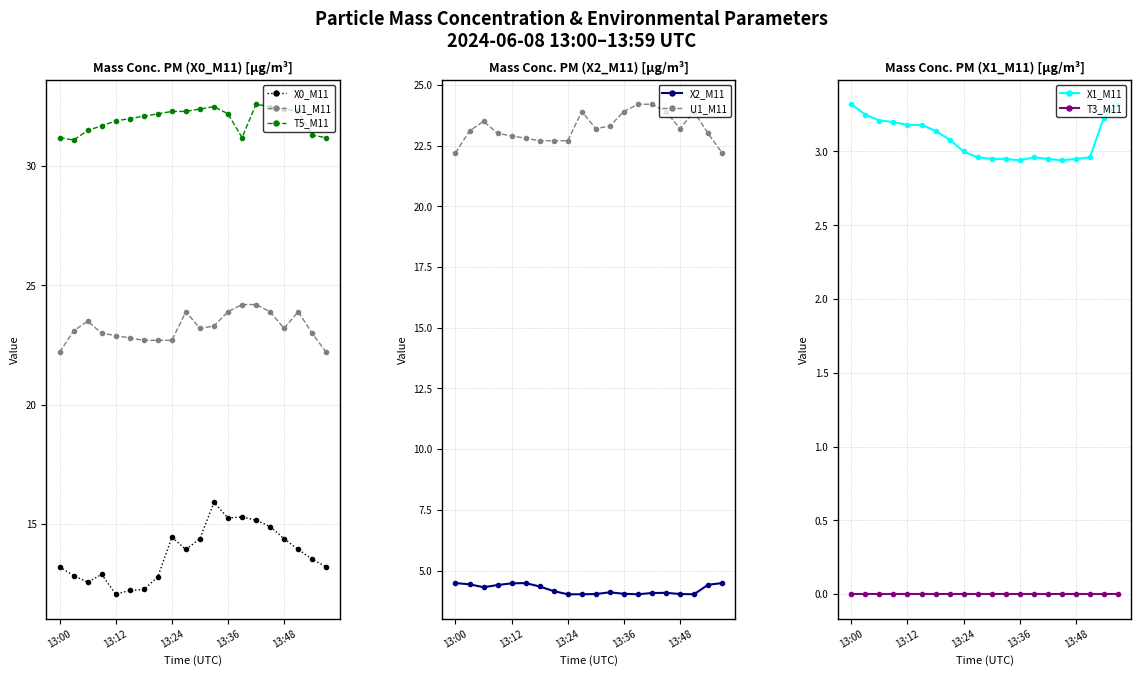

True or false: T3_M11 and X0_M11 cross at least once.

False